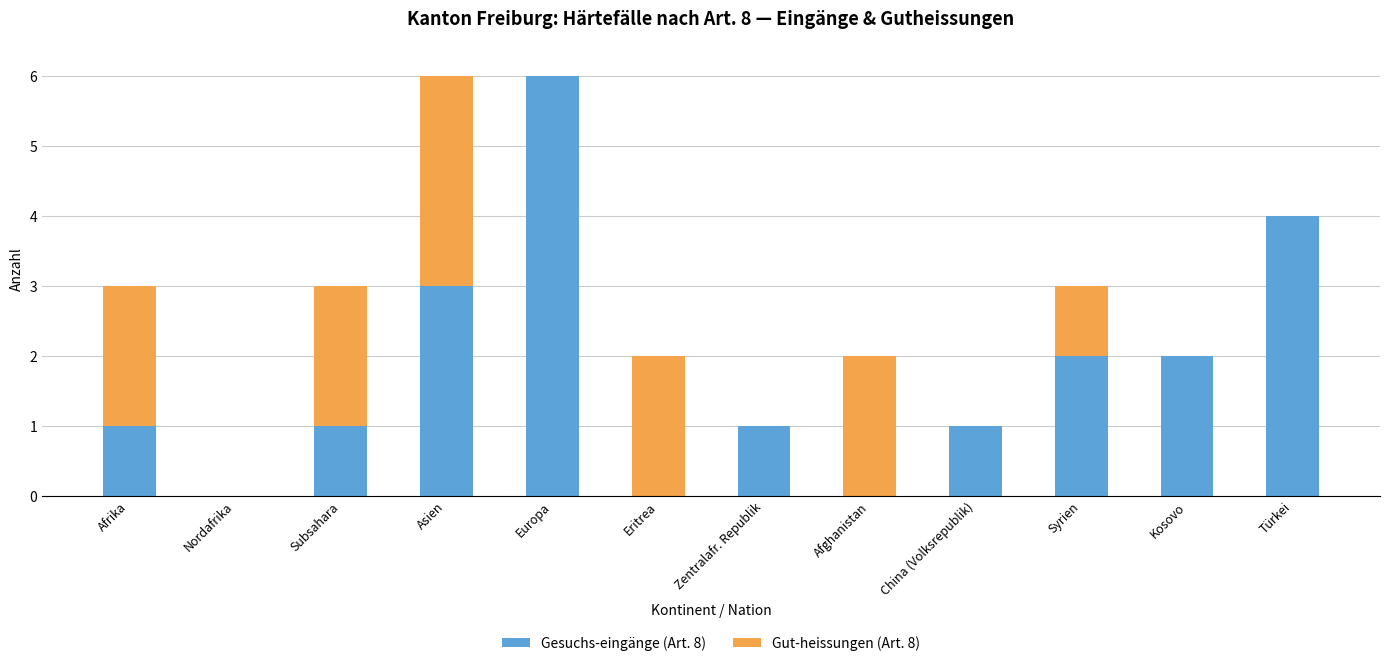

Is it true that Gesuchs-eingänge (Art. 8) equals -3 at Eritrea?

False